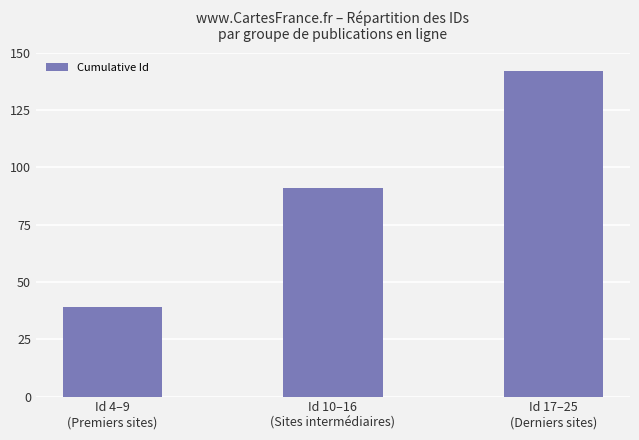

What is the approximate value at Id 10–16
(Sites intermédiaires), to the nearest 10?

90